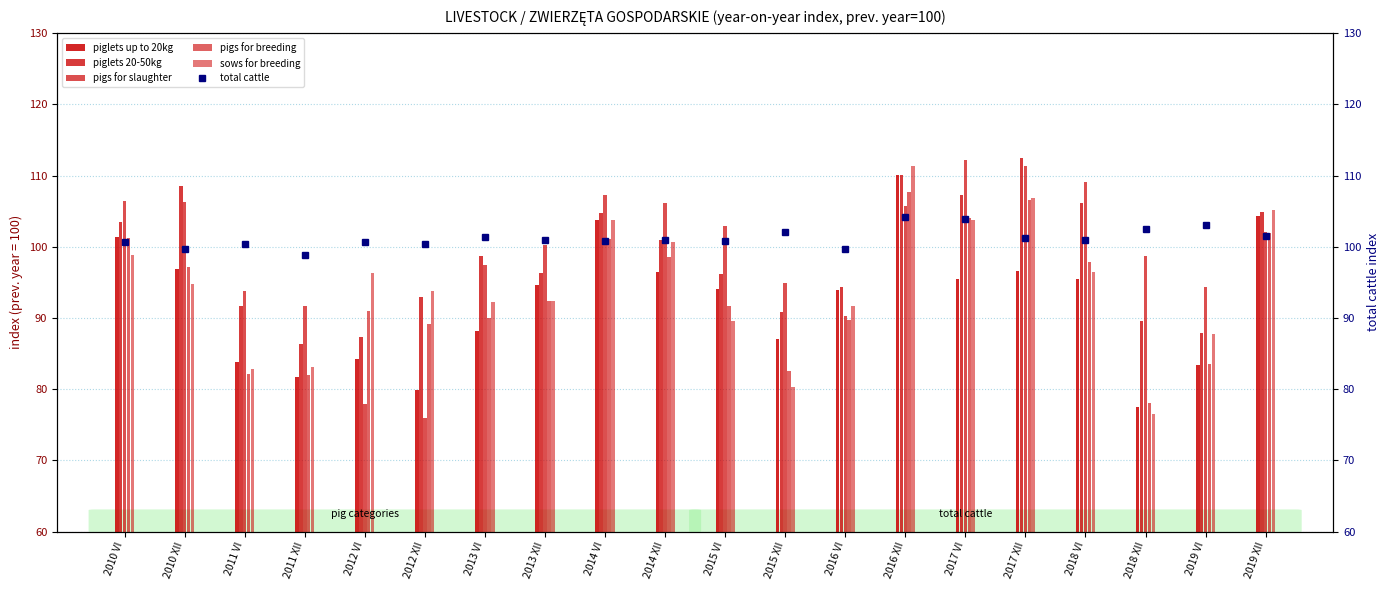

True or false: sows for breeding has a value of 103.7 at 2014 VI.

True